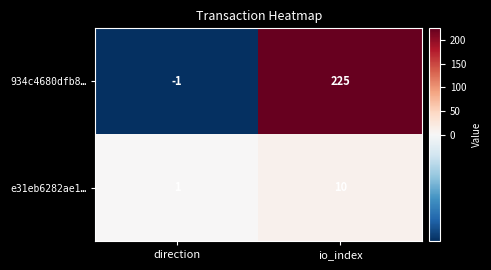

How many data points does each series have?

2